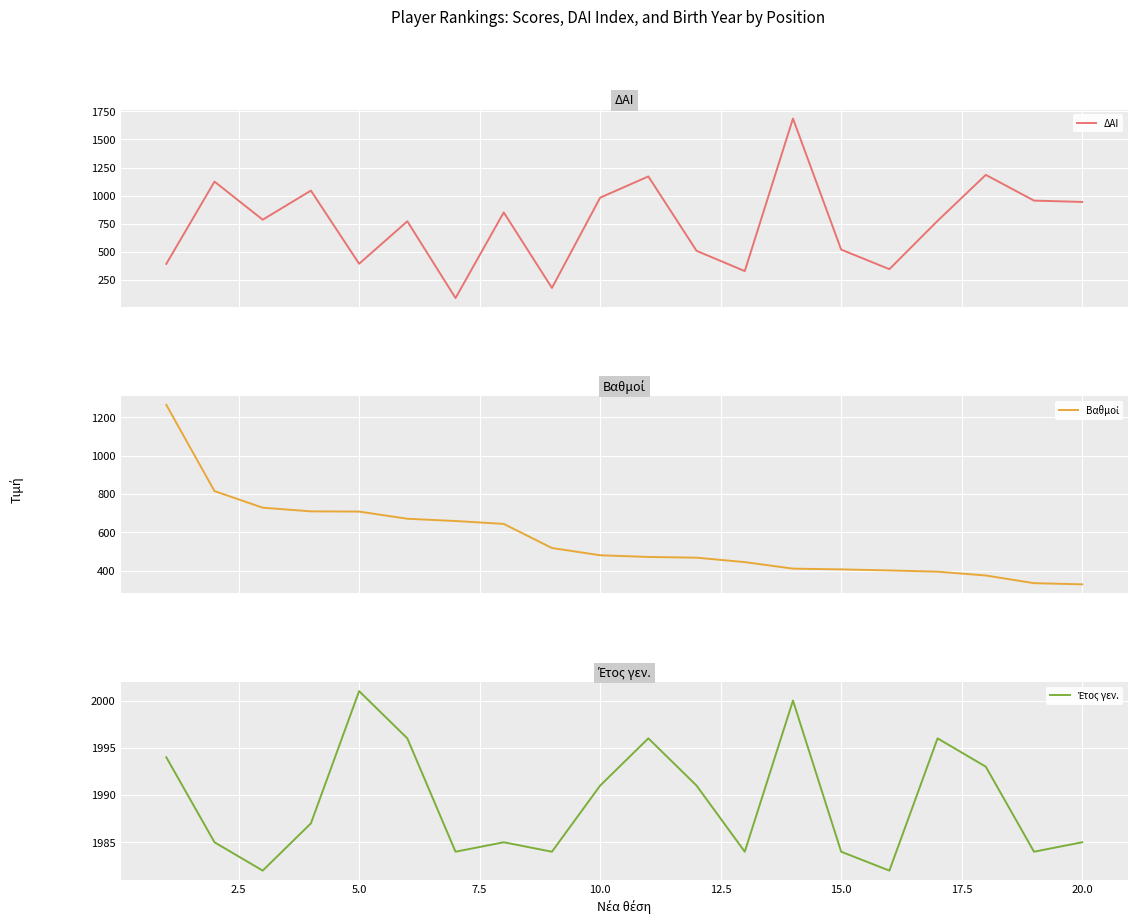

What is the lowest value of the ΔΑΙ series?

89